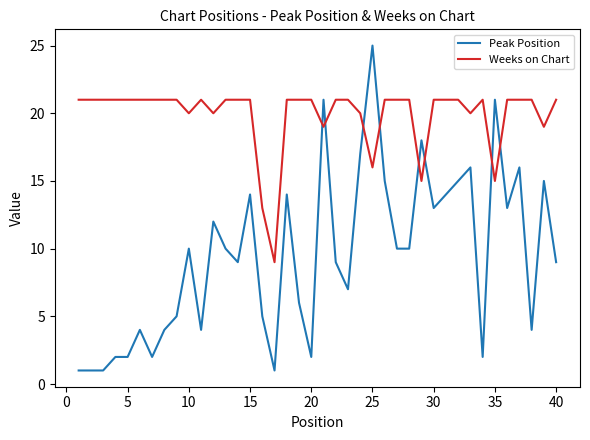

Which series has the largest total across all categories?

Weeks on Chart